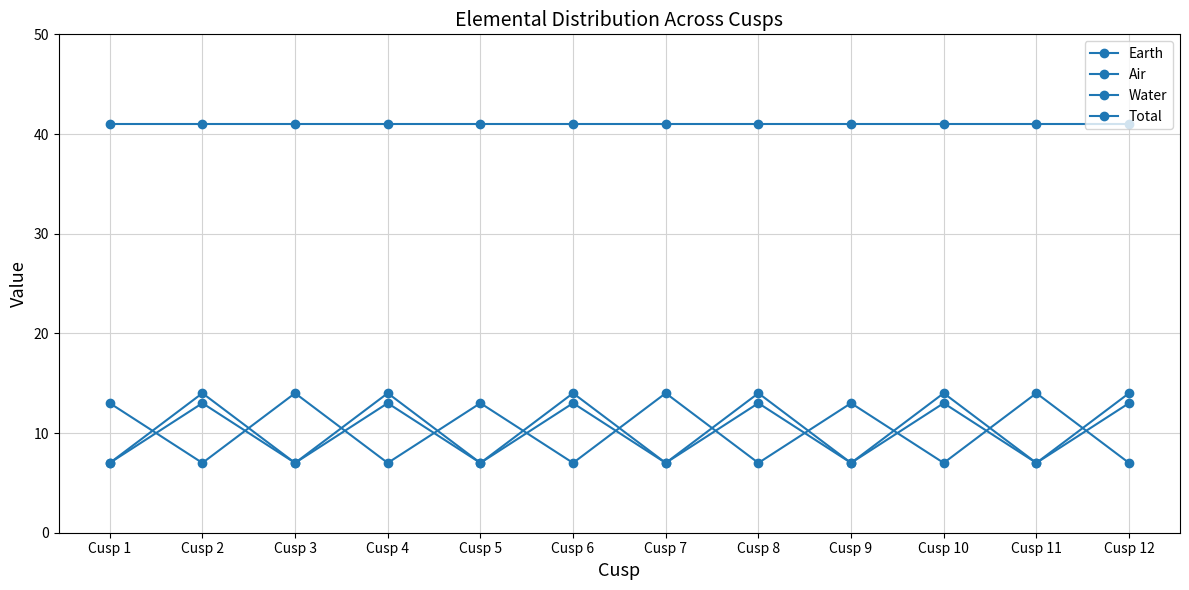

Which category has the highest value in the Earth series?

Cusp 2